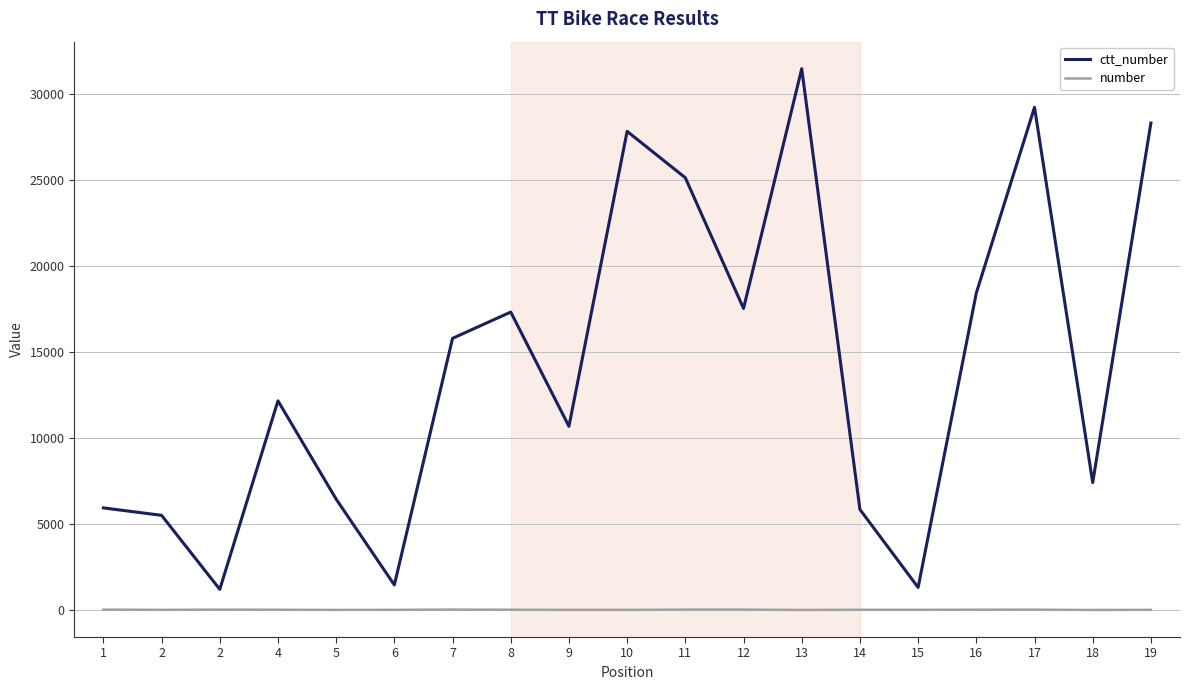

What are all the series names shown in the legend?

ctt_number, number